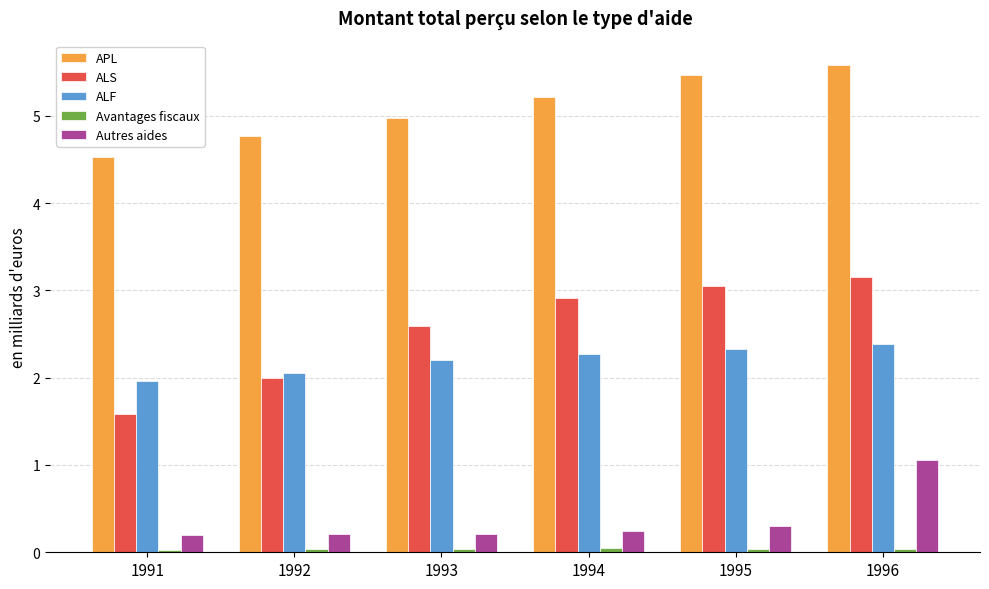

Between 1995 and 1996, which series saw the biggest shift?

Autres aides